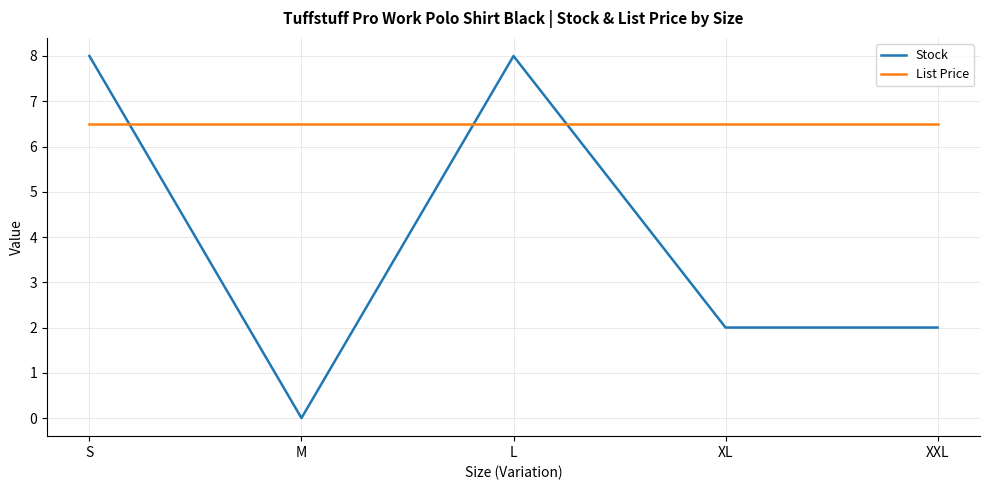

What is the difference between the Stock values at S and M?

8.0